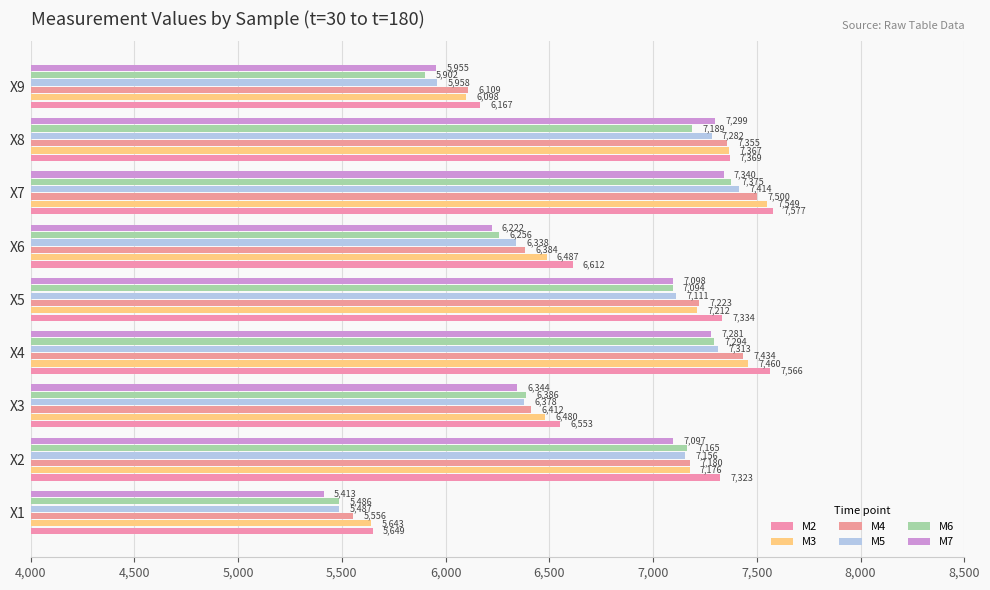

Which series has the largest total across all categories?

M2